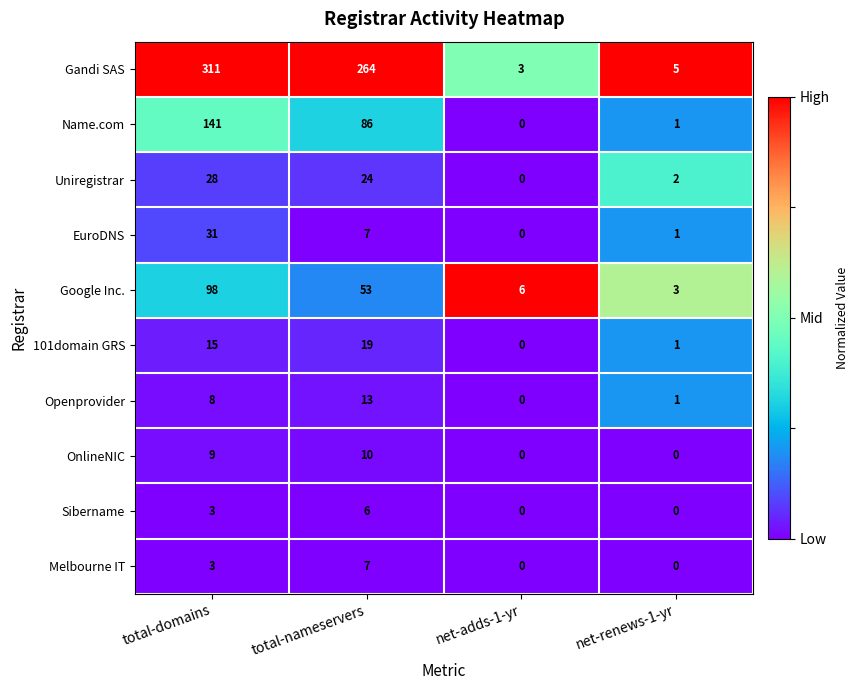

Which series has the largest total across all categories?

Gandi SAS